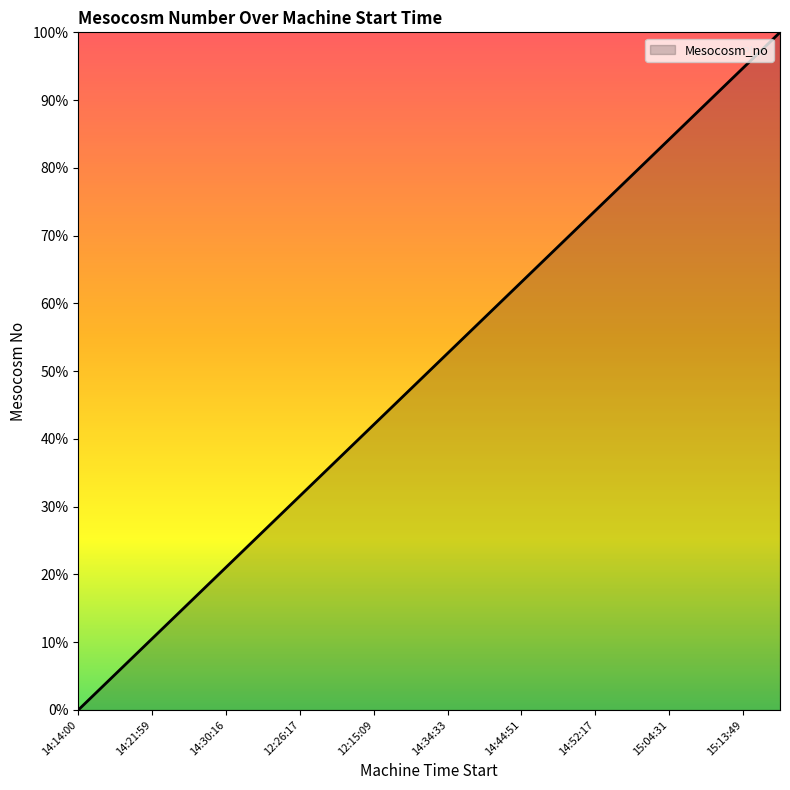

What is the maximum value shown in the chart?

100.0